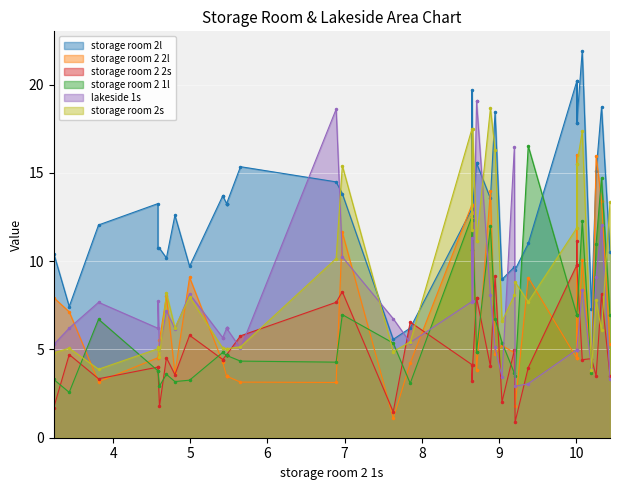

Where do storage room 2 2s and storage room 2l first cross each other?

7.63 and 7.85